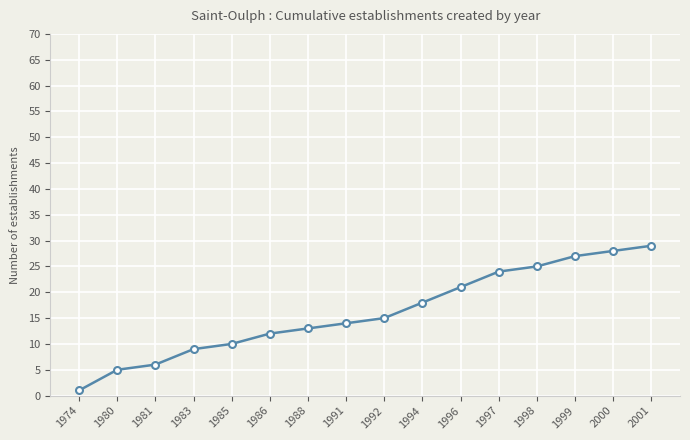

At which category does the chart reach its peak across all series?

2001